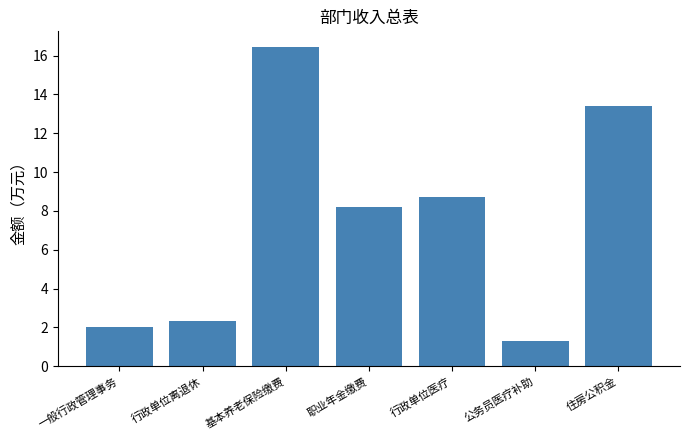

Reading left to right, extract all data points from this chart.

一般行政管理事务=2.0	行政单位离退休=2.3	基本养老保险缴费=16.4	职业年金缴费=8.2	行政单位医疗=8.7	公务员医疗补助=1.3	住房公积金=13.4